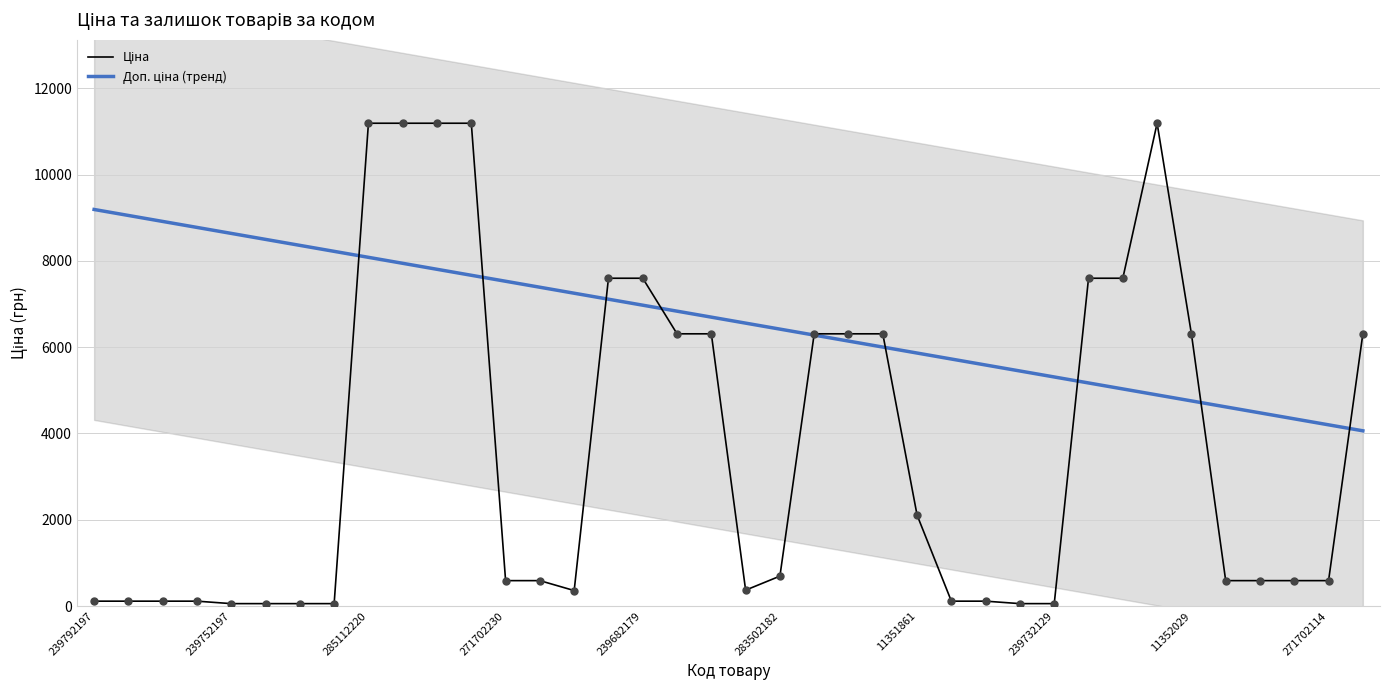

Which series contains the highest Y value?

Ціна